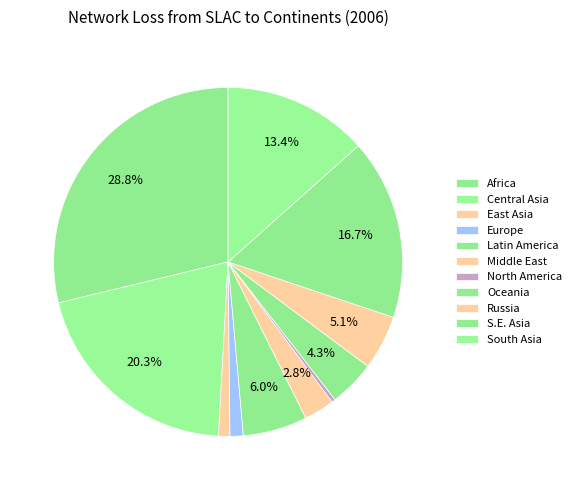

How many slices are in this pie chart?

11